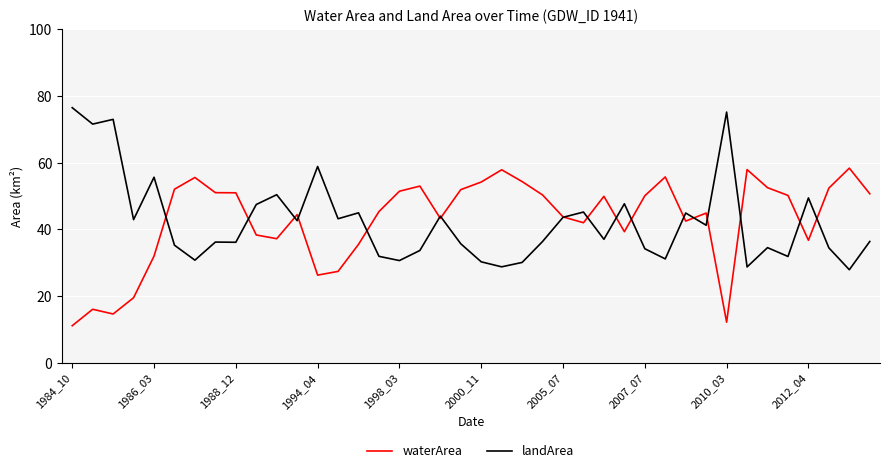

What is the minimum value for waterArea?

11.1